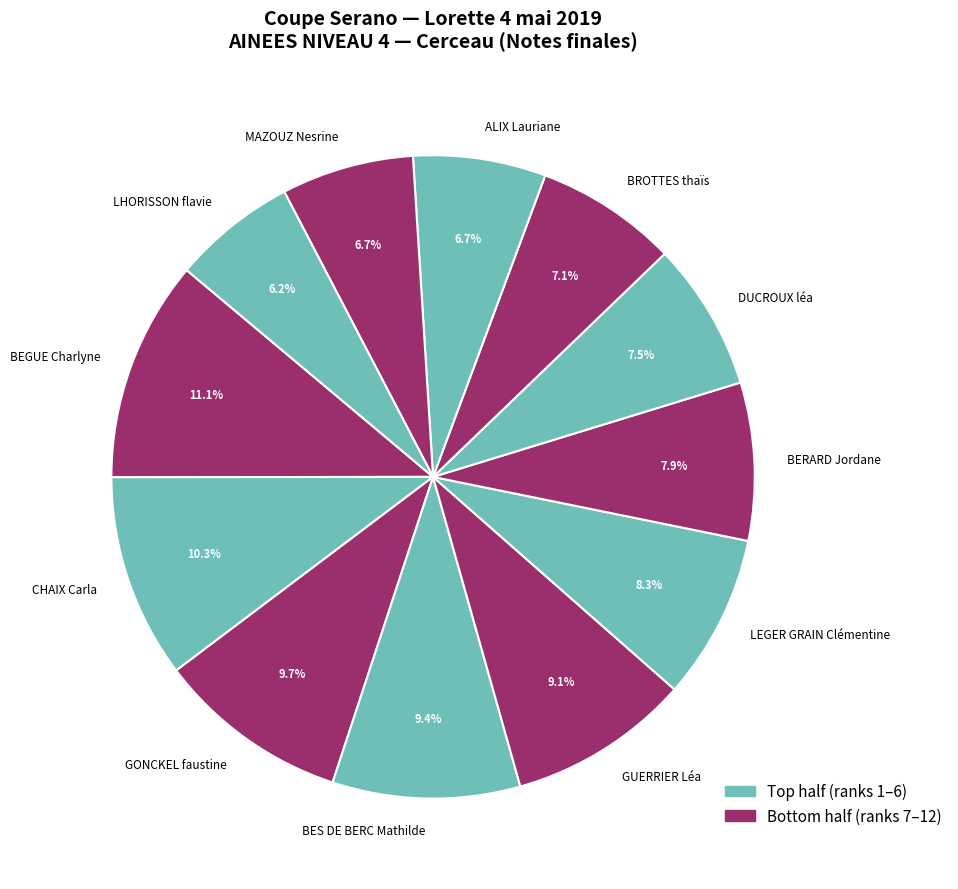

To the nearest percent, what portion does BERARD Jordane represent?

8%